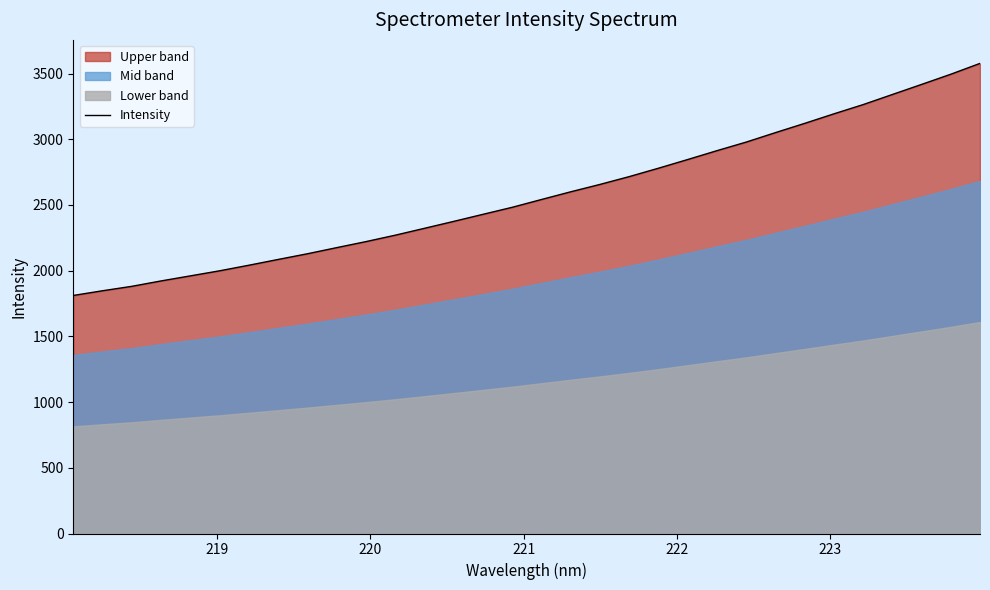

Is it true that the value at 8 is 1240.4?

False